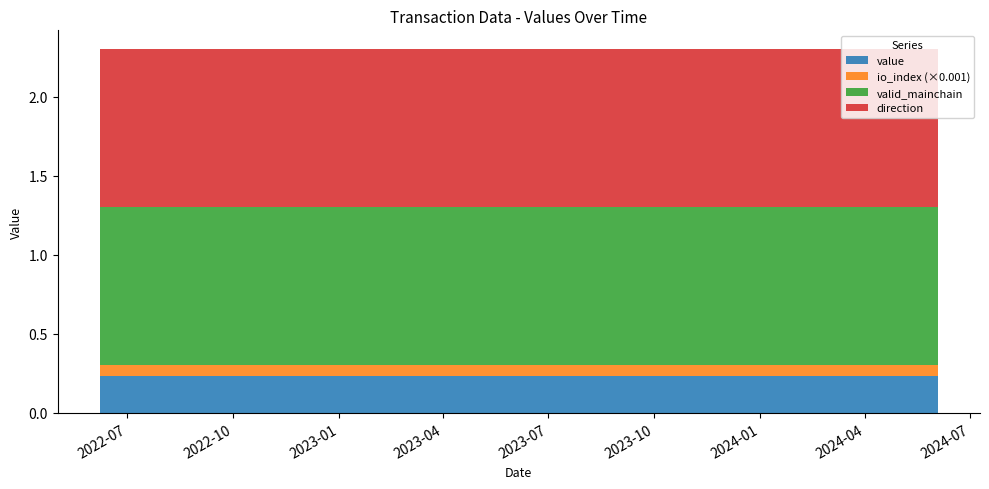

Reading left to right, transcribe all the data shown in this chart.

value: 0.2	0.2	0.2	0.2	0.2	0.2	0.2	0.2	0.2	0.2	0.2	0.2	0.2	0.2	0.2	0.2	0.2	0.2	0.2	0.2	0.2	0.2	0.2	0.2	0.2
io_index: 74.0	74.0	74.0	74.0	74.0	74.0	74.0	74.0	74.0	74.0	74.0	74.0	74.0	74.0	74.0	74.0	74.0	74.0	74.0	74.0	74.0	74.0	74.0	74.0	74.0
valid_mainchain: 1.0	1.0	1.0	1.0	1.0	1.0	1.0	1.0	1.0	1.0	1.0	1.0	1.0	1.0	1.0	1.0	1.0	1.0	1.0	1.0	1.0	1.0	1.0	1.0	1.0
direction: 1.0	1.0	1.0	1.0	1.0	1.0	1.0	1.0	1.0	1.0	1.0	1.0	1.0	1.0	1.0	1.0	1.0	1.0	1.0	1.0	1.0	1.0	1.0	1.0	1.0